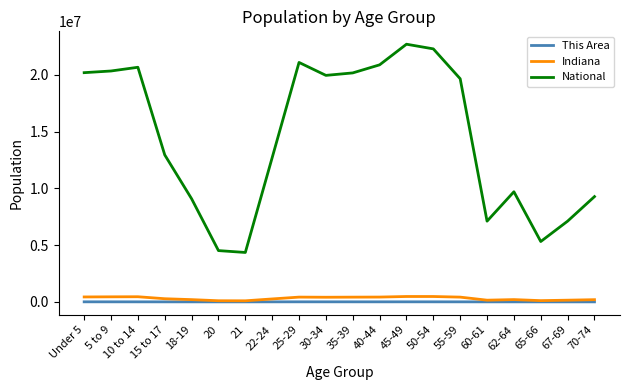

Where is National nearest to the value 13531442?

15 to 17